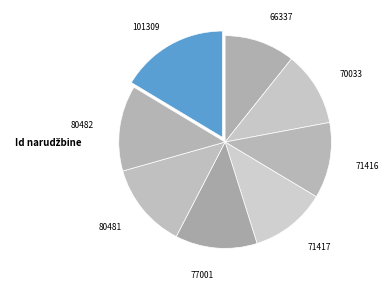

How many slices are in this pie chart?

8